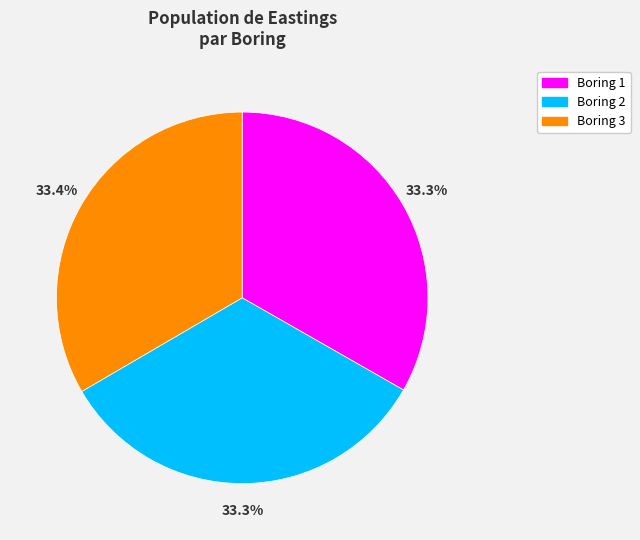

Is there any slice that represents more than half of the pie?

No